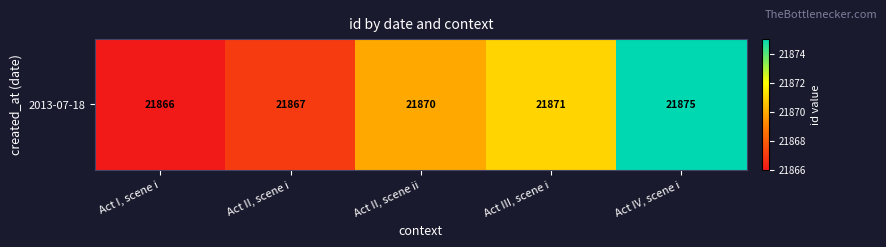

At which label is the value closest to 21870?

Act II, scene ii